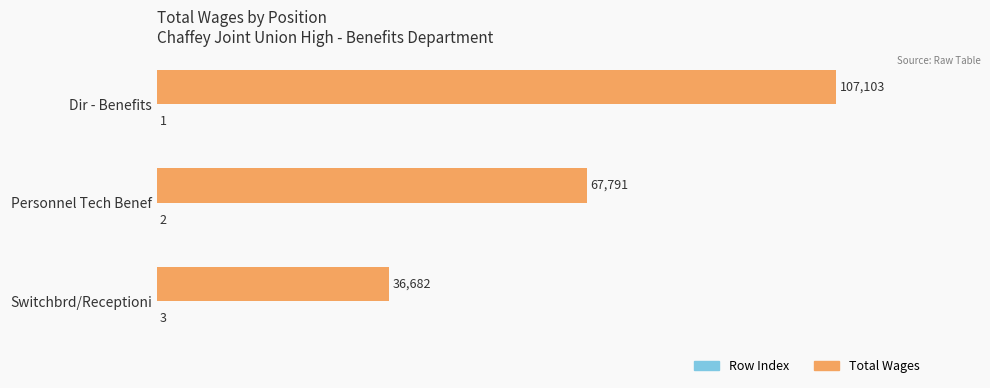

Which series has the largest total across all categories?

Total Wages